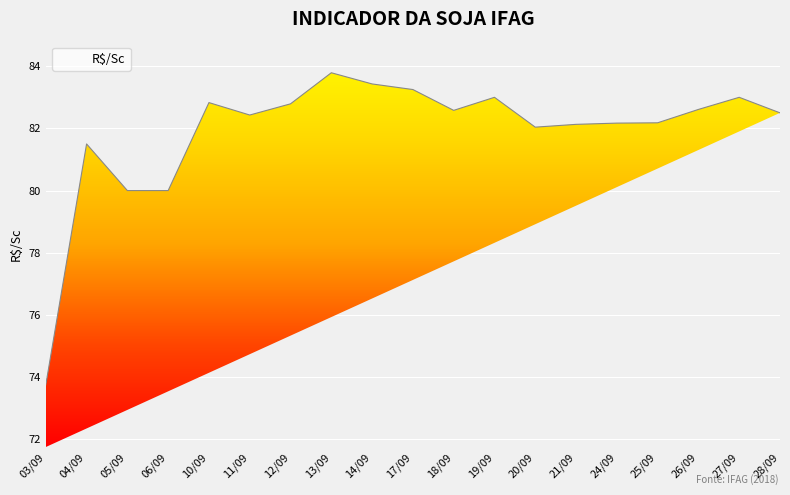

What is the change in value from 11/09 to 12/09?

+0.4